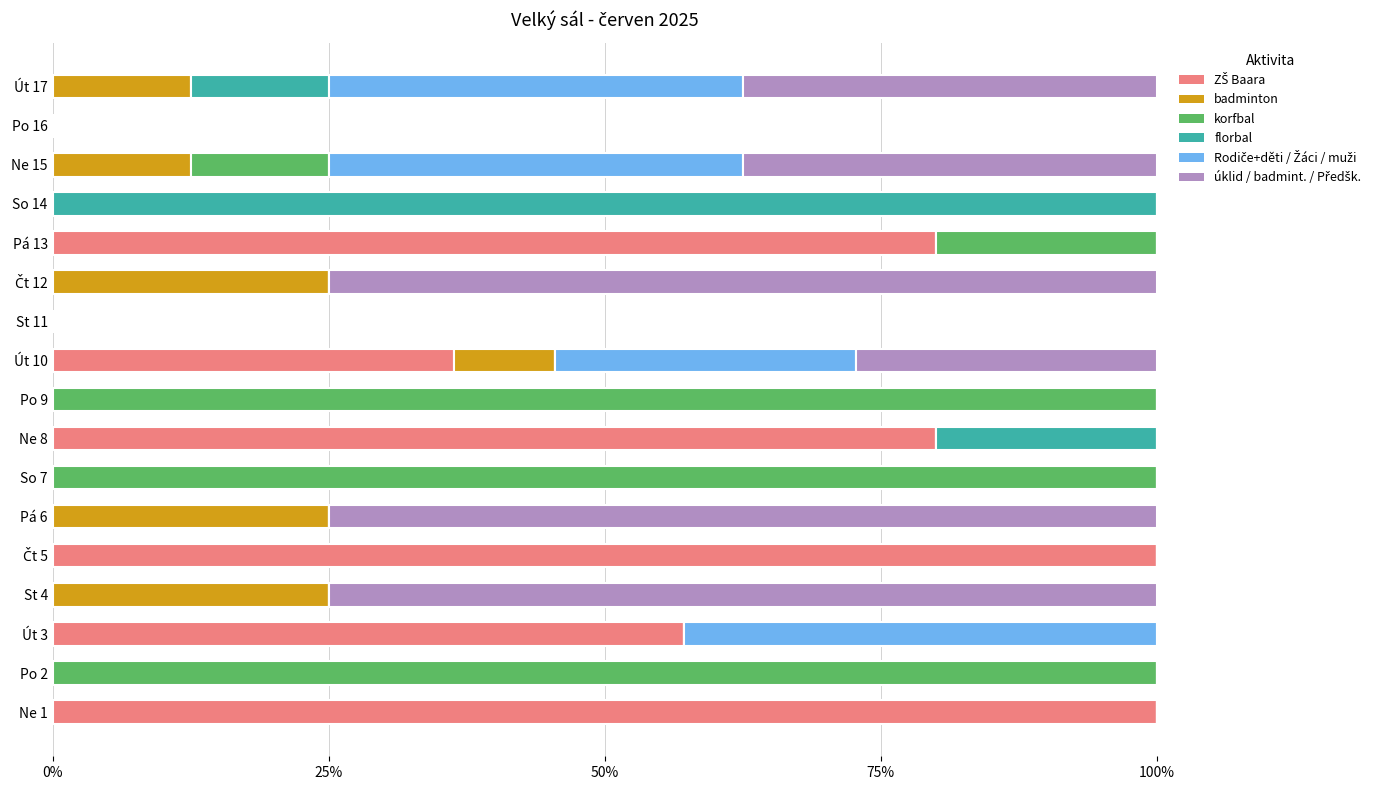

What is the total value across all series at Pá 6?

100.0